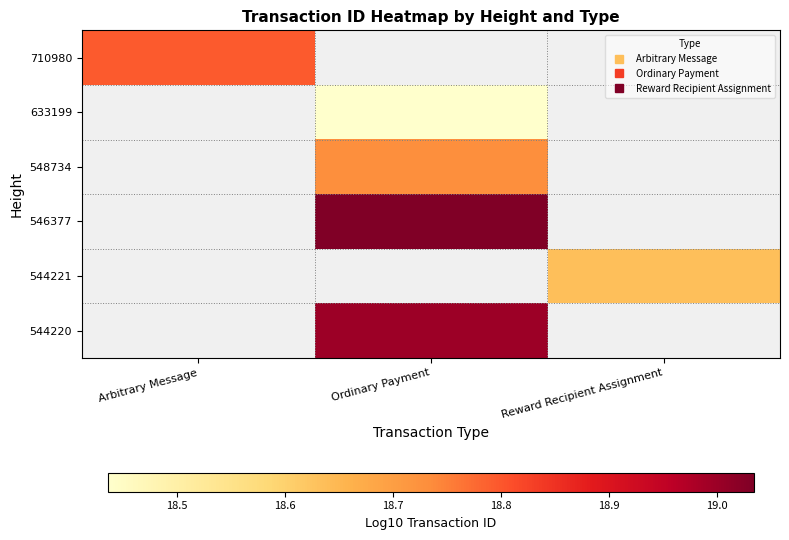

Which has a higher value, Arbitrary Message or Ordinary Payment?

Ordinary Payment